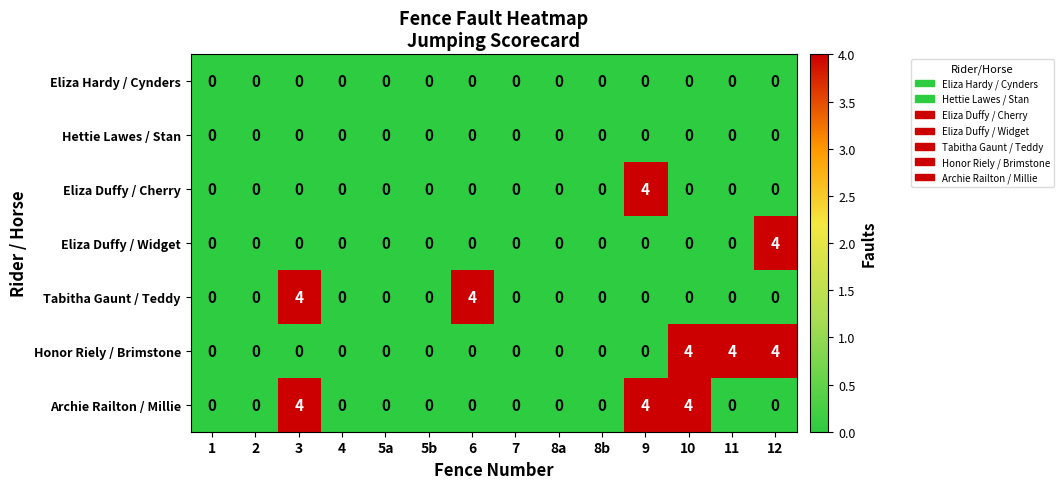

Is the value of Archie Railton / Millie at 3 greater than the value of Tabitha Gaunt / Teddy at 5a?

Yes